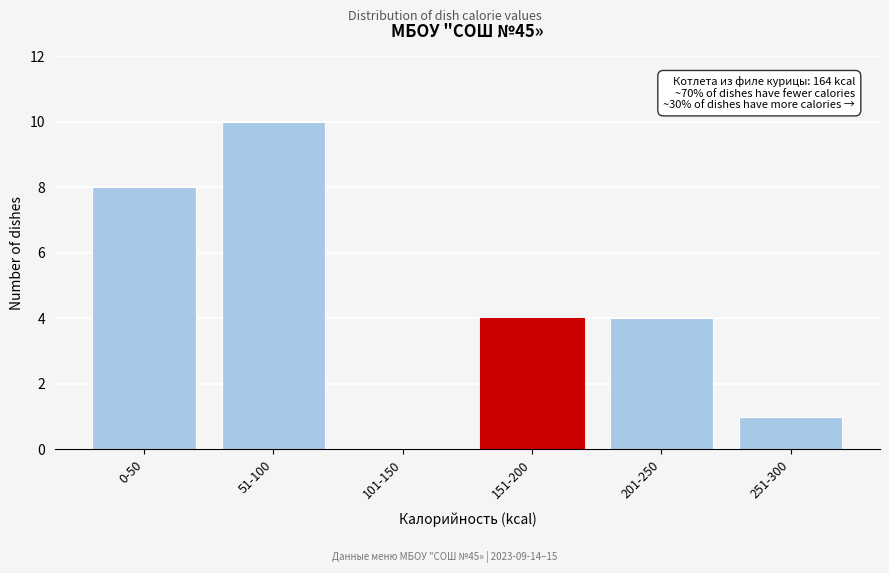

Reading left to right, transcribe all the data shown in this chart.

0-50=8	51-100=10	101-150=0	151-200=4	201-250=4	251-300=1